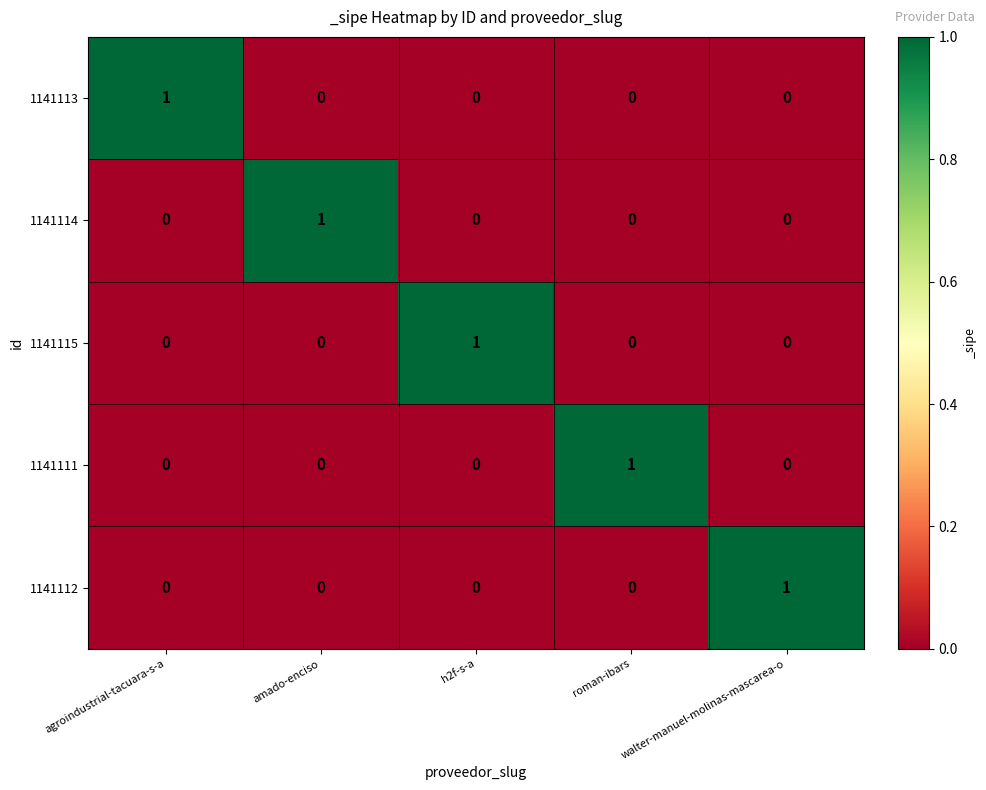

True or false: 1141112 has a value of 0 at roman-ibars.

True